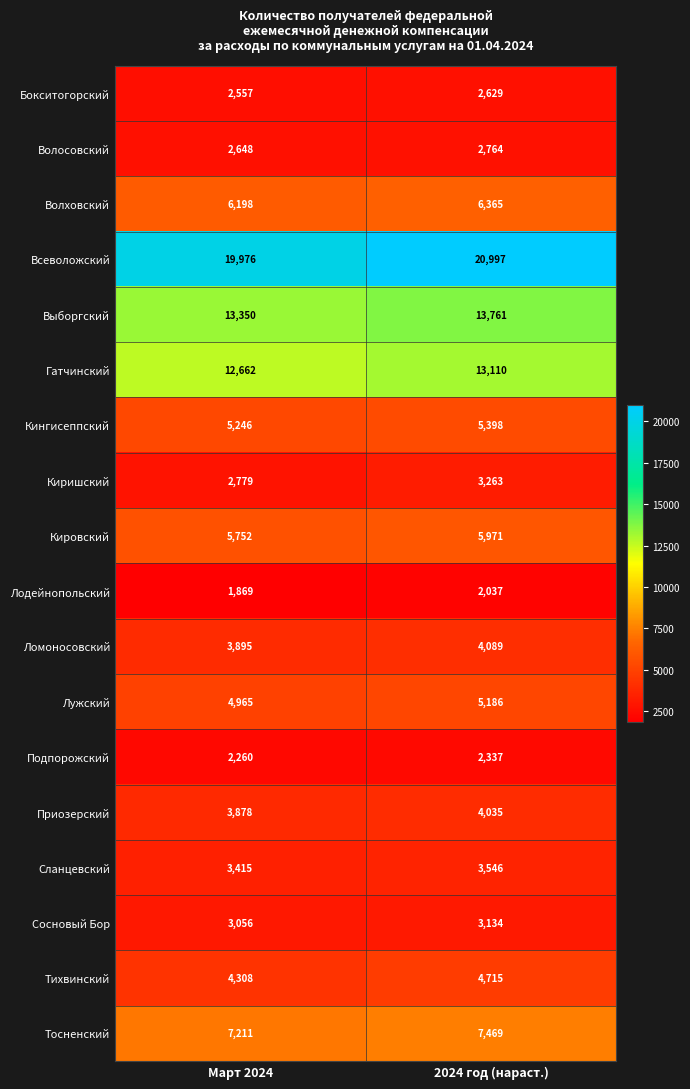

Which series has the largest total across all categories?

Всеволожский